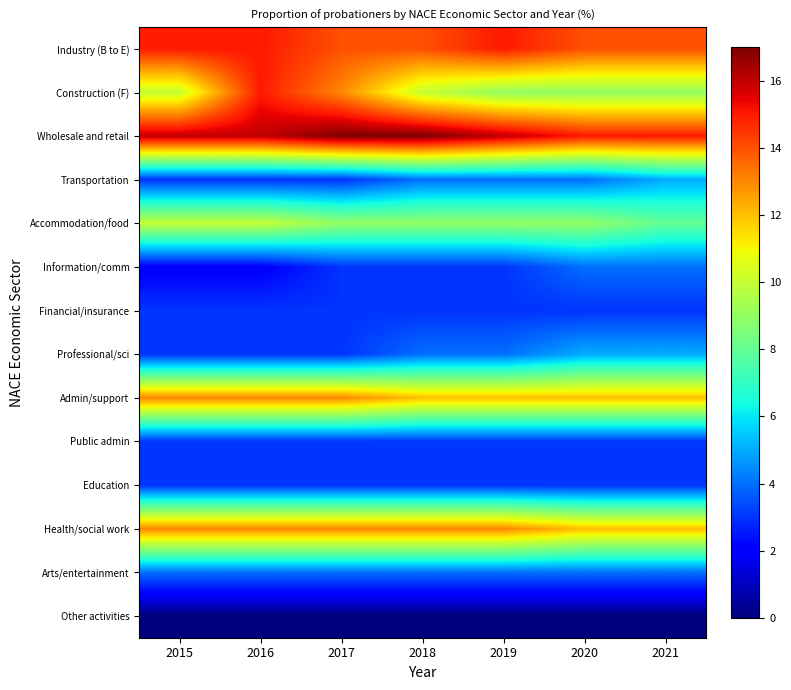

Reading right to left, extract all data points from this chart.

Industry (B to E): 2021=14	2020=14	2019=15	2018=14	2017=14	2016=15	2015=15
Construction (F): 2021=9	2020=9	2019=9	2018=10	2017=13	2016=15	2015=10
Wholesale and retail: 2021=15	2020=15	2019=16	2018=17	2017=17	2016=16	2015=16
Transportation: 2021=5	2020=4	2019=4	2018=4	2017=3	2016=3	2015=3
Accommodation/food: 2021=8	2020=9	2019=9	2018=9	2017=9	2016=10	2015=10
Information/comm: 2021=4	2020=4	2019=3	2018=3	2017=3	2016=2	2015=2
Financial/insurance: 2021=3	2020=3	2019=3	2018=3	2017=3	2016=3	2015=3
Professional/sci: 2021=5	2020=5	2019=4	2018=4	2017=3	2016=3	2015=3
Admin/support: 2021=12	2020=12	2019=12	2018=12	2017=13	2016=13	2015=13
Public admin: 2021=3	2020=3	2019=3	2018=3	2017=3	2016=3	2015=3
Education: 2021=3	2020=3	2019=3	2018=3	2017=3	2016=3	2015=3
Health/social work: 2021=12	2020=12	2019=13	2018=13	2017=13	2016=13	2015=13
Arts/entertainment: 2021=4	2020=4	2019=4	2018=4	2017=4	2016=4	2015=4
Other activities: 2021=0	2020=0	2019=0	2018=0	2017=0	2016=0	2015=0